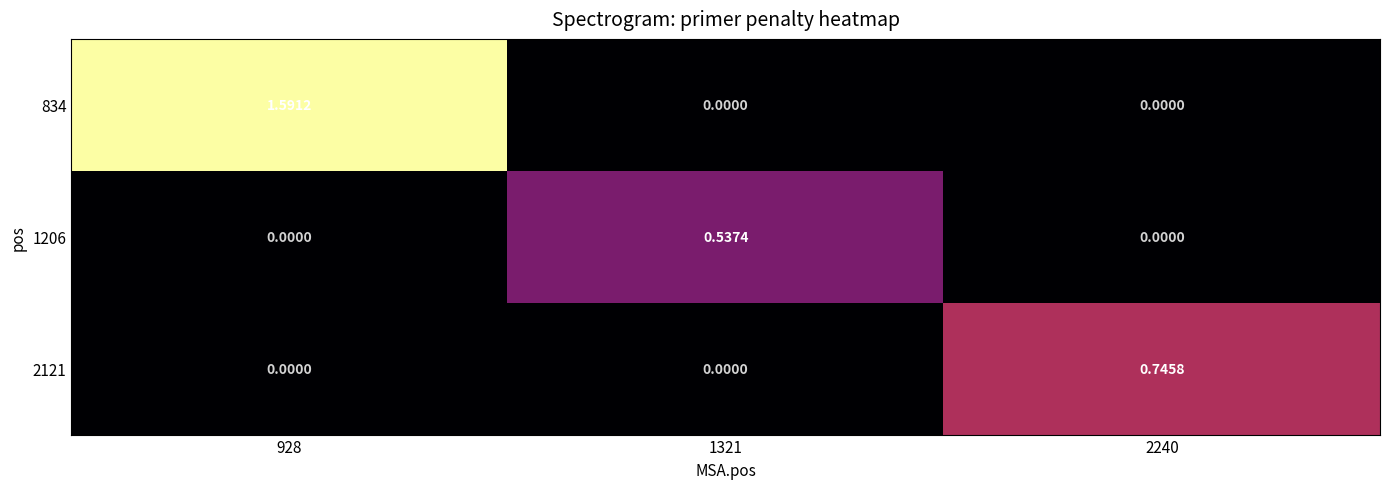

Is the value of 2121 at 2240 greater than the value of 1206 at 1321?

Yes